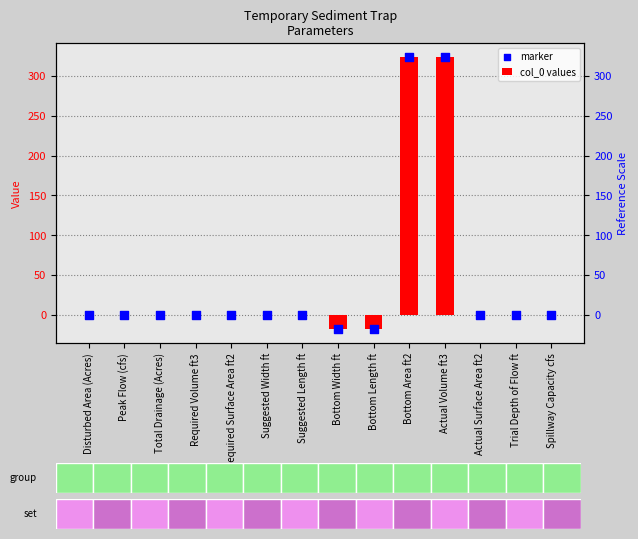

At which category is the sum across all series the highest?

Bottom Area ft2